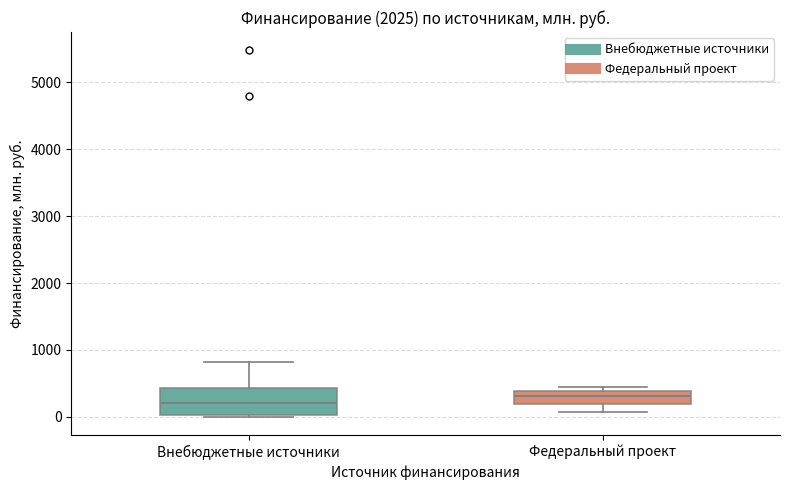

Reading left to right, read every box against the y-axis: the position of its median line, the range the box covers, and the ends of its whiskers. The values are not printed on the chart, so give them approximately, as read against the axis.

Внебюджетные источники: median 200, box 0 to 400, whiskers 0 to 800
Федеральный проект: median 300, box 200 to 400, whiskers 100 to 500